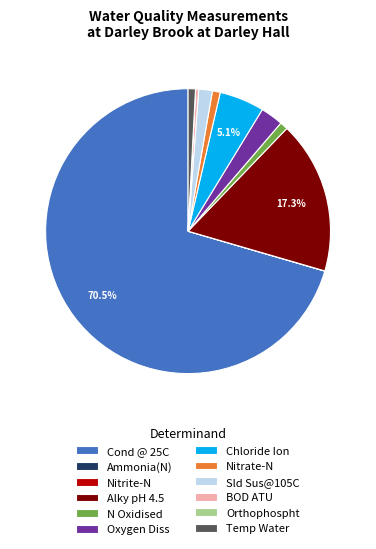

Does Nitrate-N account for over 50% of the chart?

No